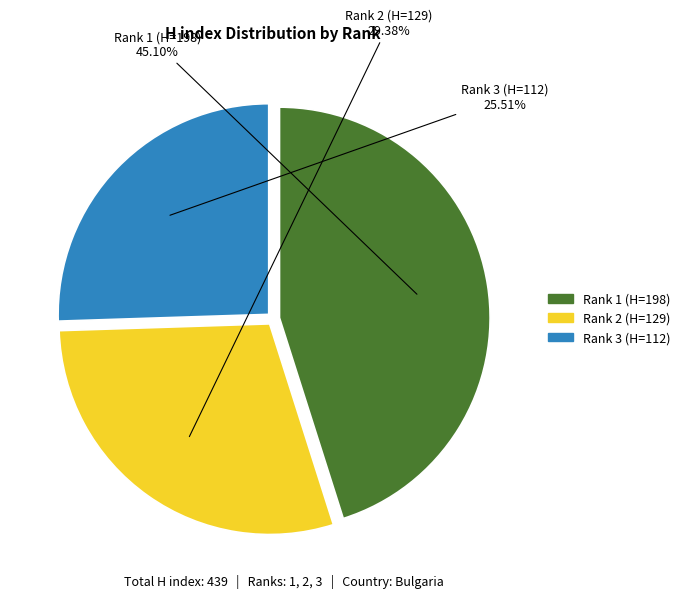

Rank the categories by value from lowest to highest.

Rank 3 (H=112), Rank 2 (H=129), Rank 1 (H=198)